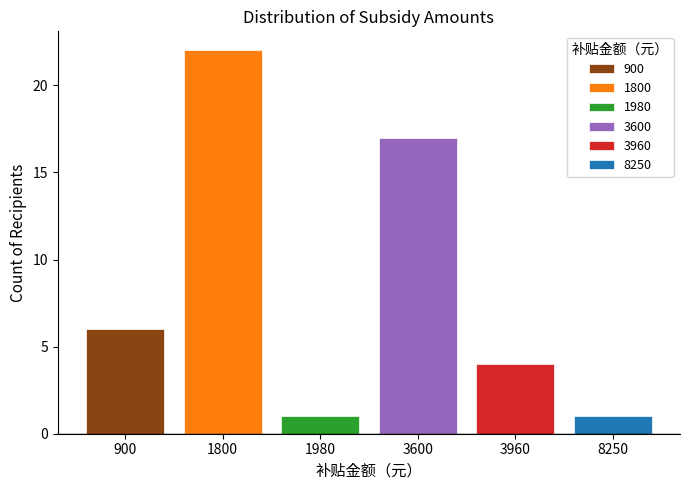

Which series has the largest range (max minus min)?

900